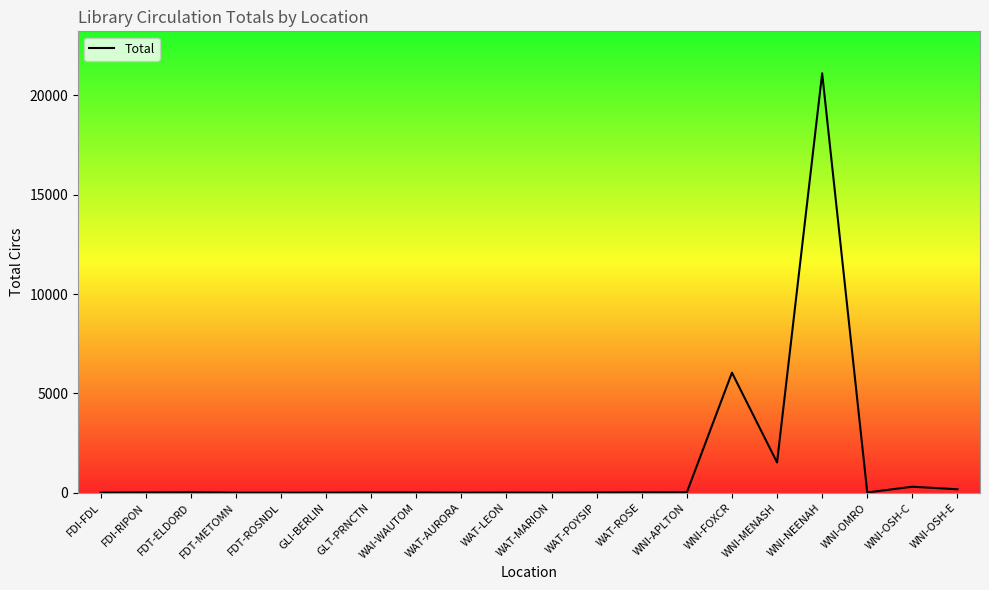

Approximately how many times larger is the value at GLT-PRNCTN compared to FDT-ELDORD?

0.4